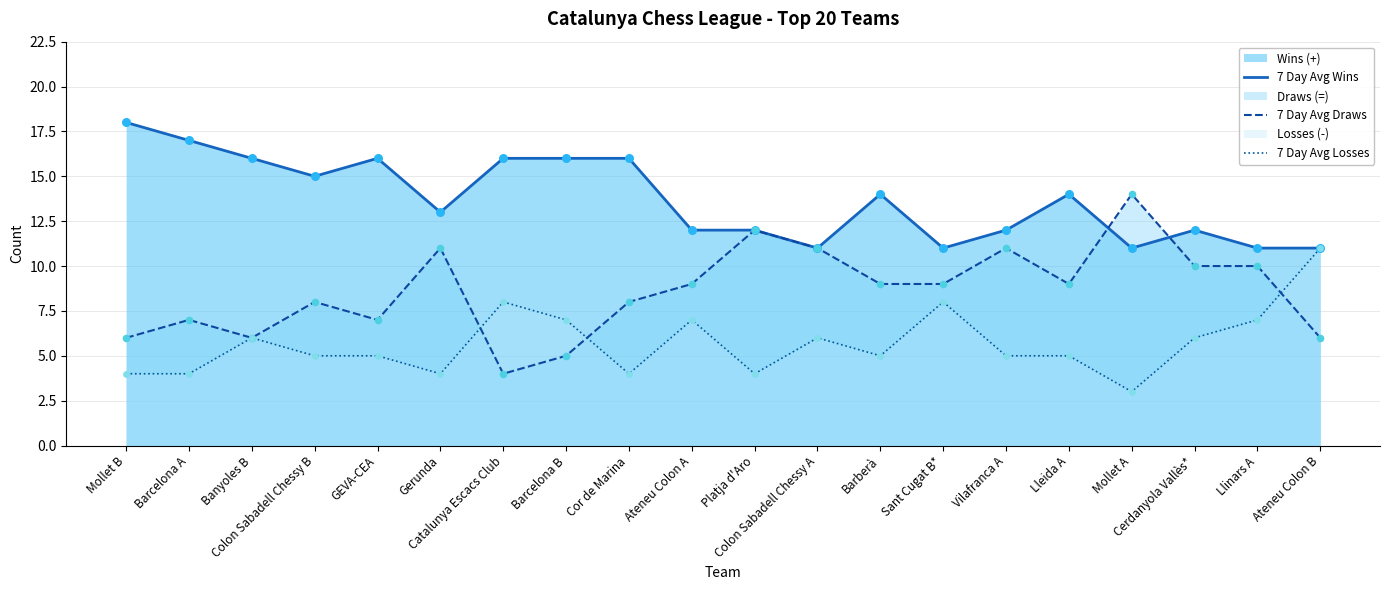

Which series contains the lowest Y value?

7 Day Avg Losses